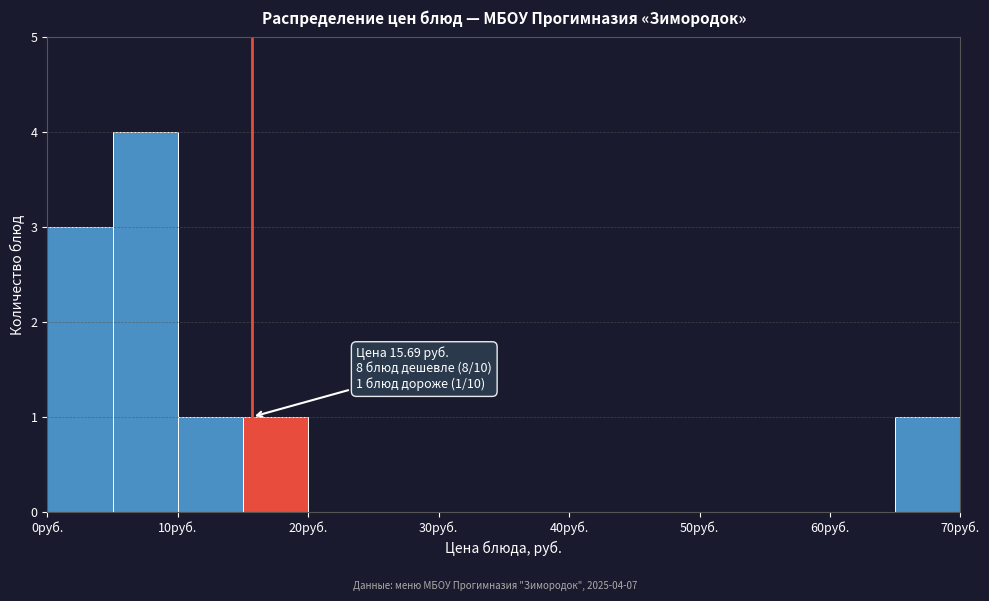

Which range on the x-axis has the tallest bar?

5 to 10